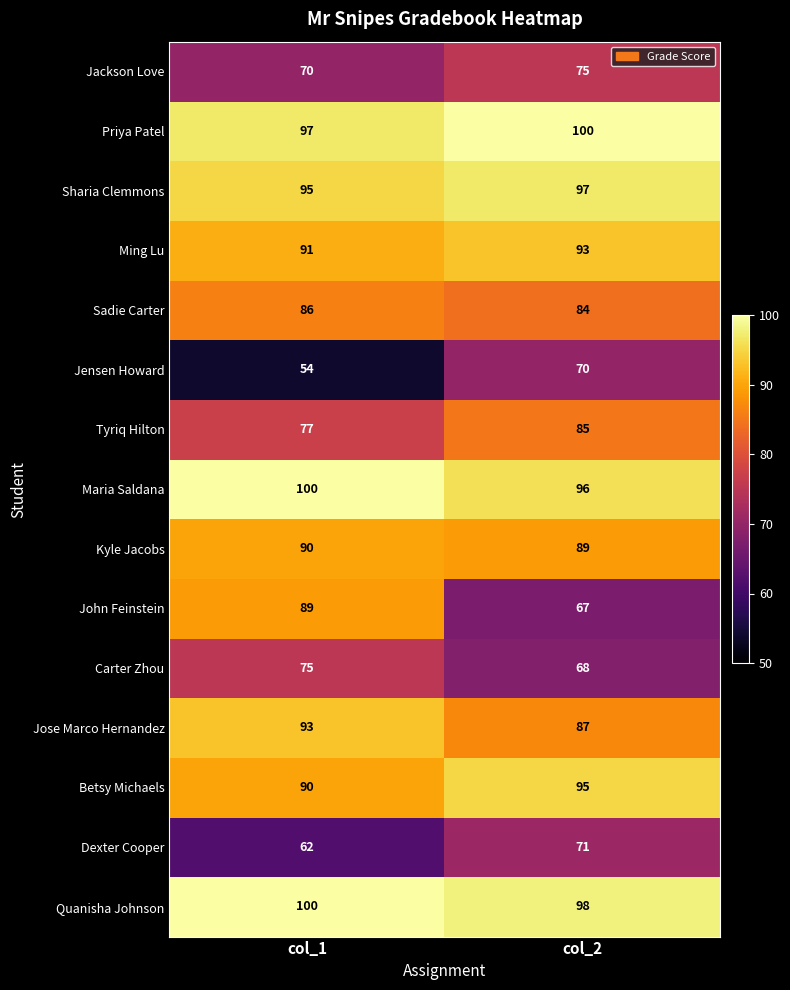

The value of Jensen Howard at col_1 is 54. True or false?

True